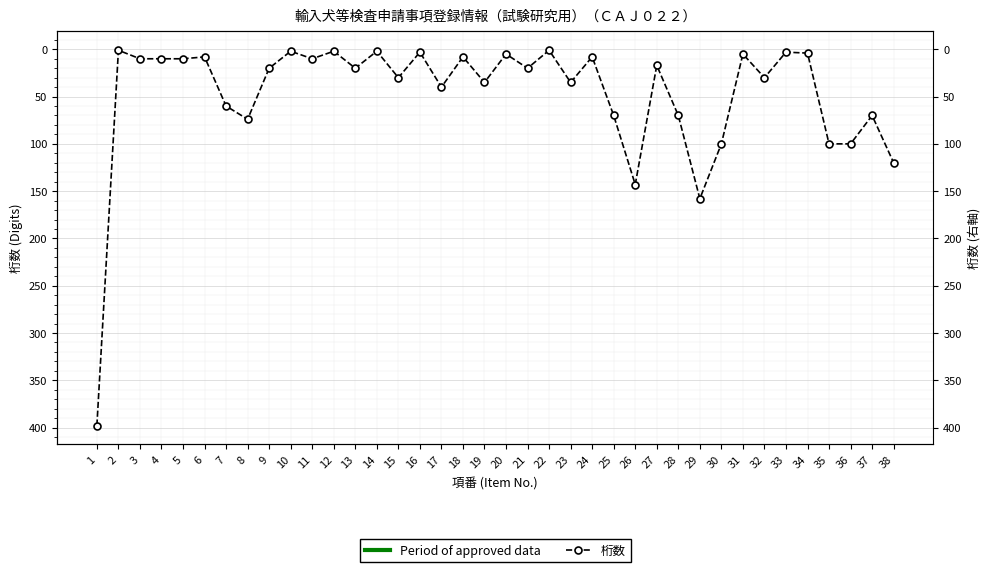

Is it true that the value at 6 is 12?

False